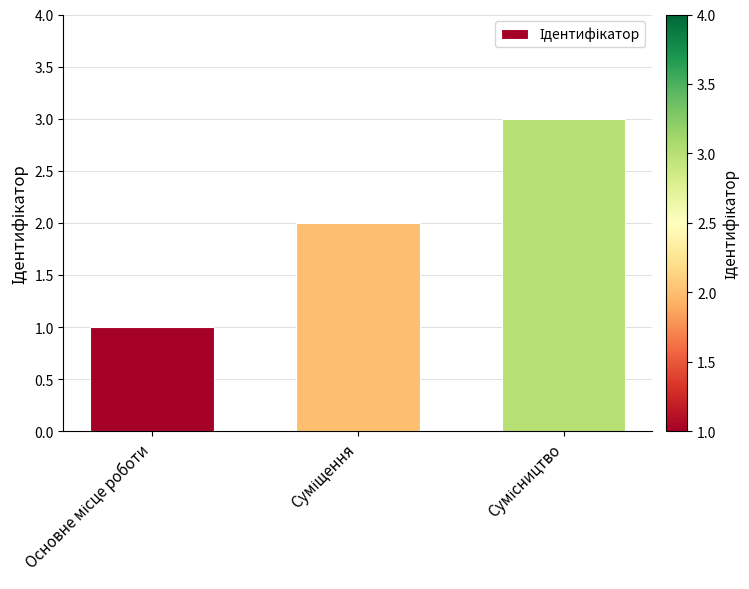

What is the greatest value displayed?

3